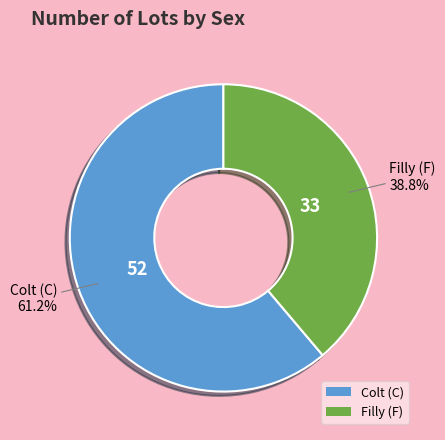

Which slice is the largest?

Colt (C)